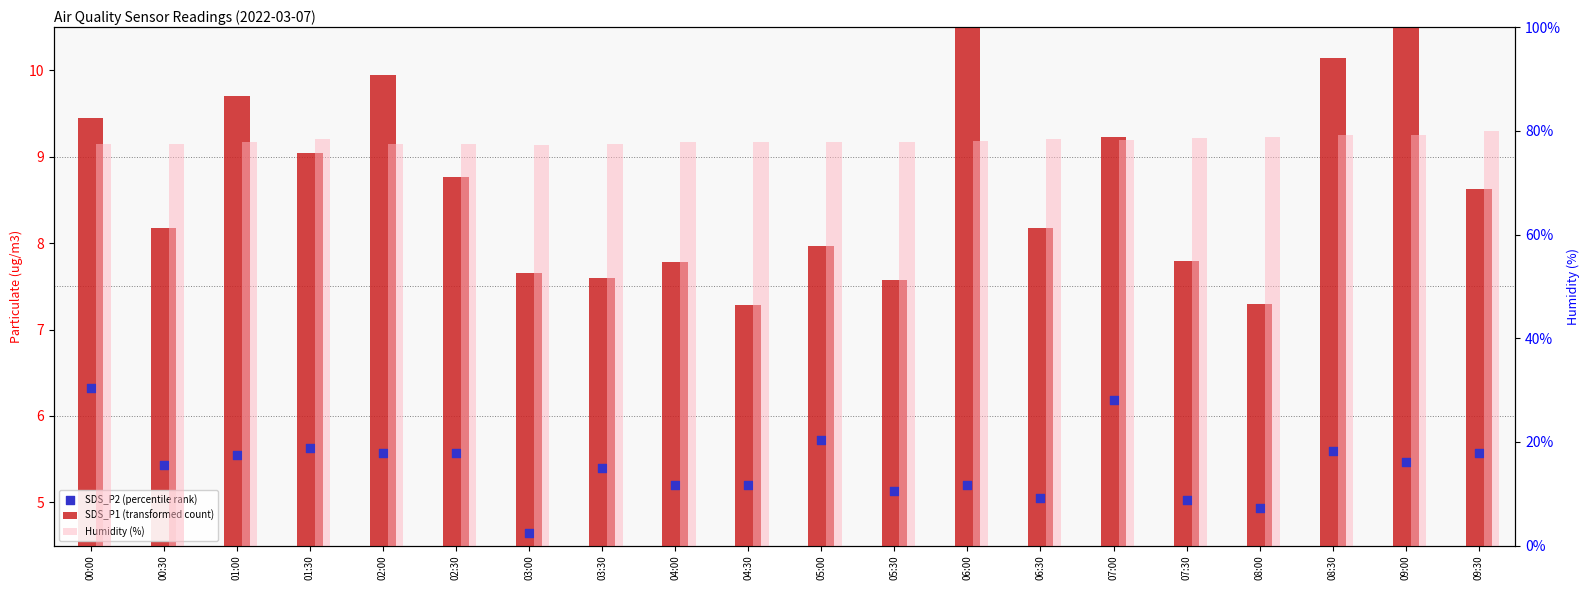

Is the value of Humidity (%) at 03:00 greater than the value of SDS_P2 (percentile rank) at 00:00?

Yes